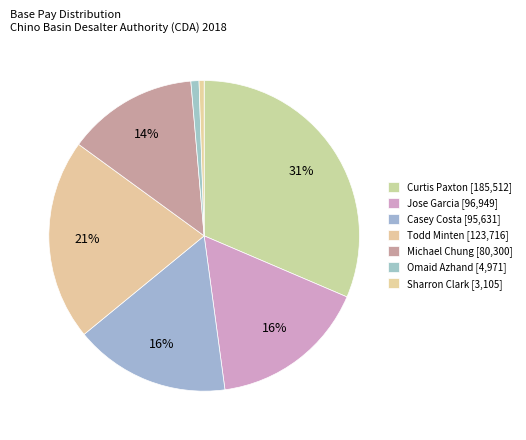

To the nearest percent, what is the average slice percentage?

14%